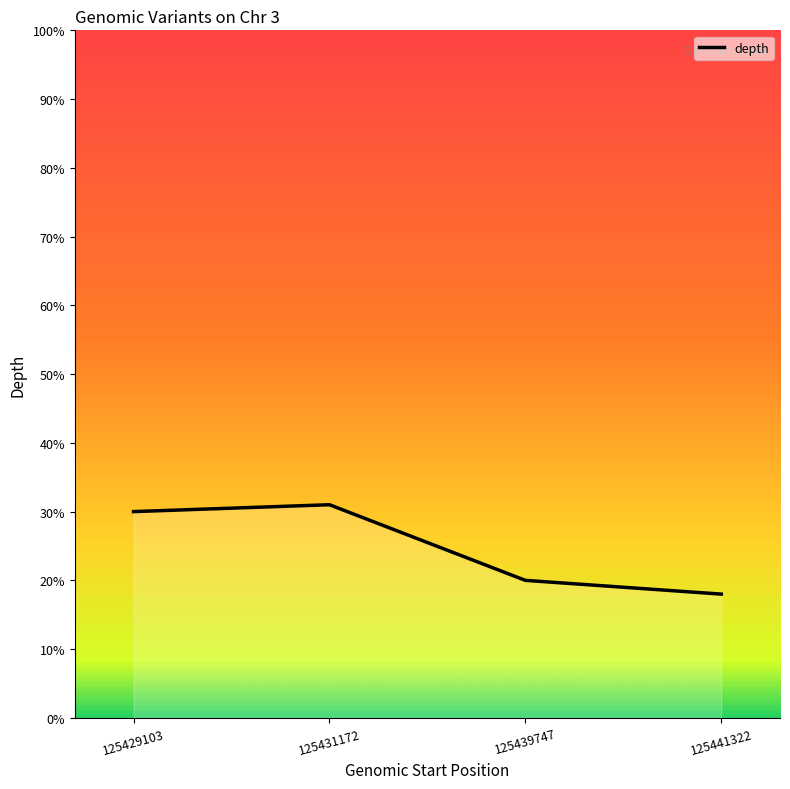

List the labels in order of value, largest first.

125431172, 125429103, 125439747, 125441322